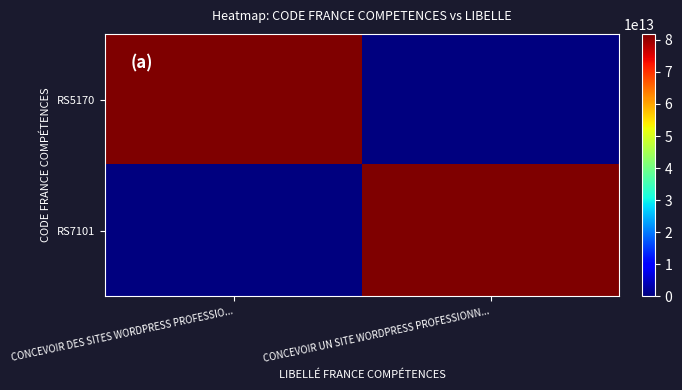

Reading right to left, list all the values displayed in this chart.

RS5170: CONCEVOIR UN SITE WORDPRESS PROFESSIONN...=0	CONCEVOIR DES SITES WORDPRESS PROFESSIO...=81855326500039
RS7101: CONCEVOIR UN SITE WORDPRESS PROFESSIONN...=81855326500039	CONCEVOIR DES SITES WORDPRESS PROFESSIO...=0